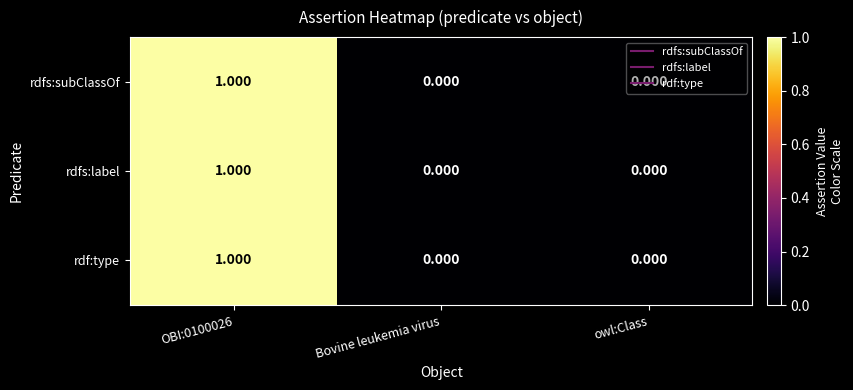

Is the value of rdfs:subClassOf at OBI:0100026 greater than the value of rdfs:label at Bovine leukemia virus?

Yes